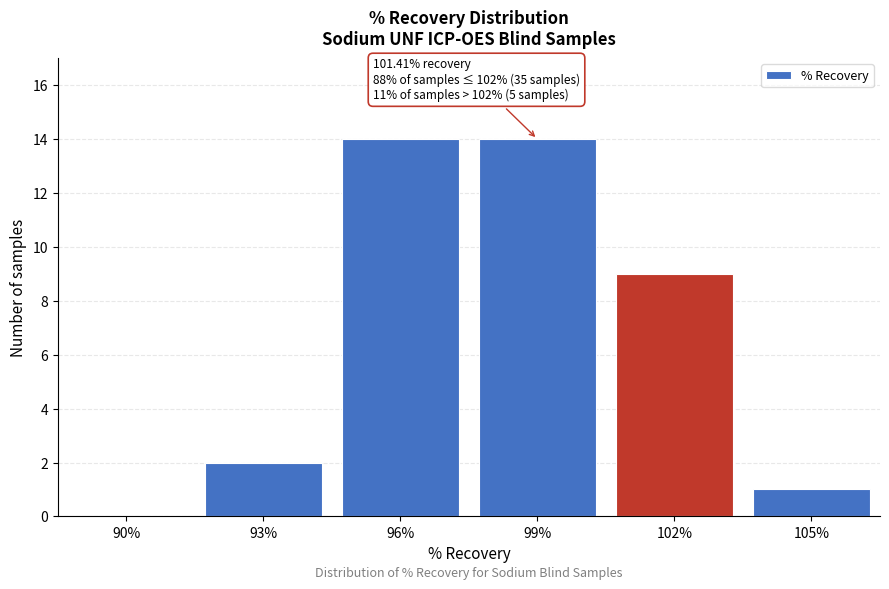

Reading right to left, what are all the values shown in this chart?

105%=1	102%=9	99%=14	96%=14	93%=2	90%=0